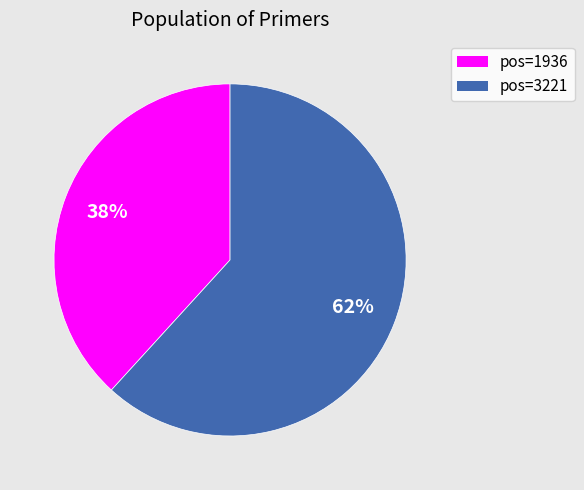

Does any single category account for the majority?

Yes